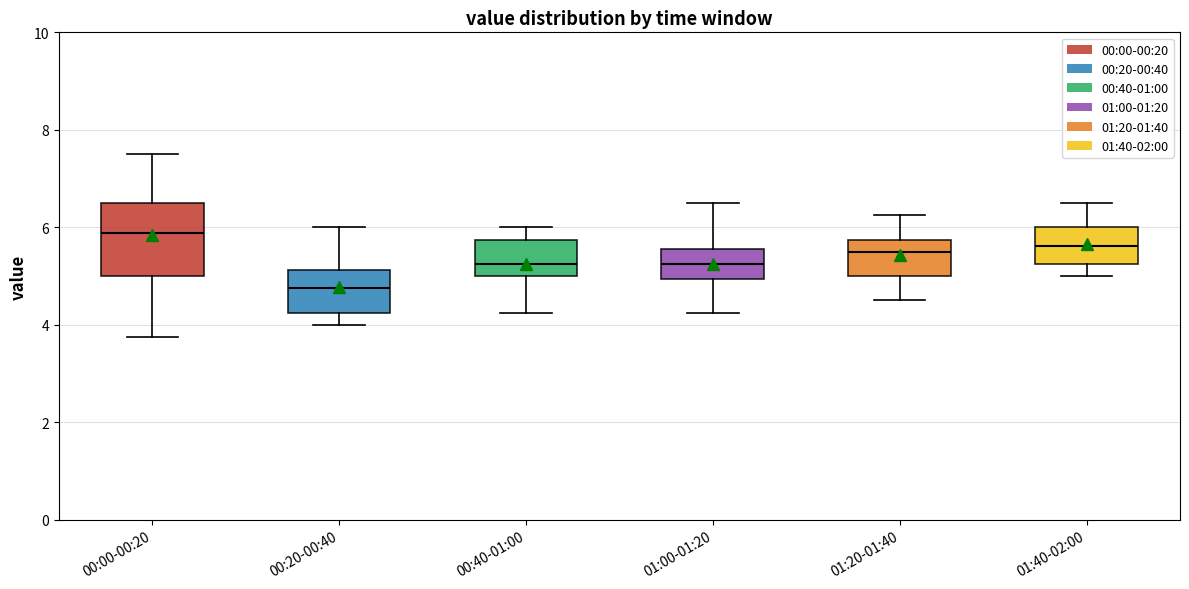

Which box's median line is the highest?

00:00-00:20